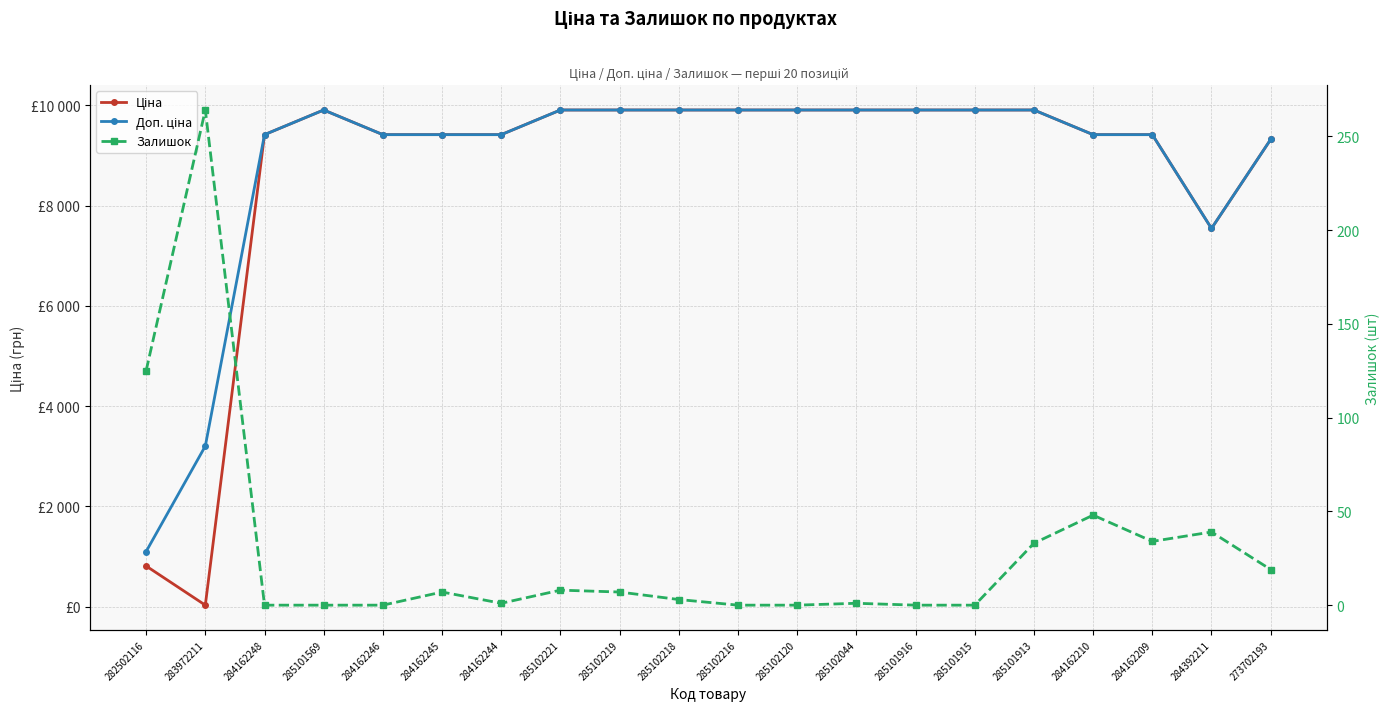

What is the total value across all series at 282502116?

2039.8